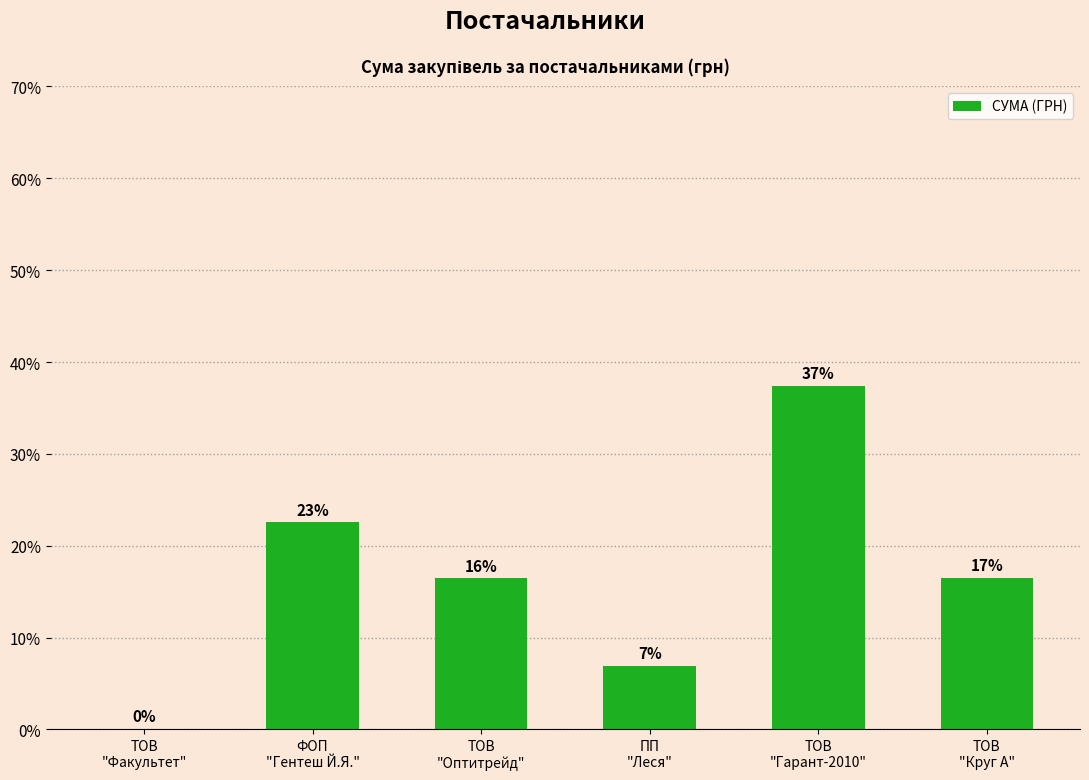

The value at ТОВ
"Оптитрейд" is 16.5. True or false?

True